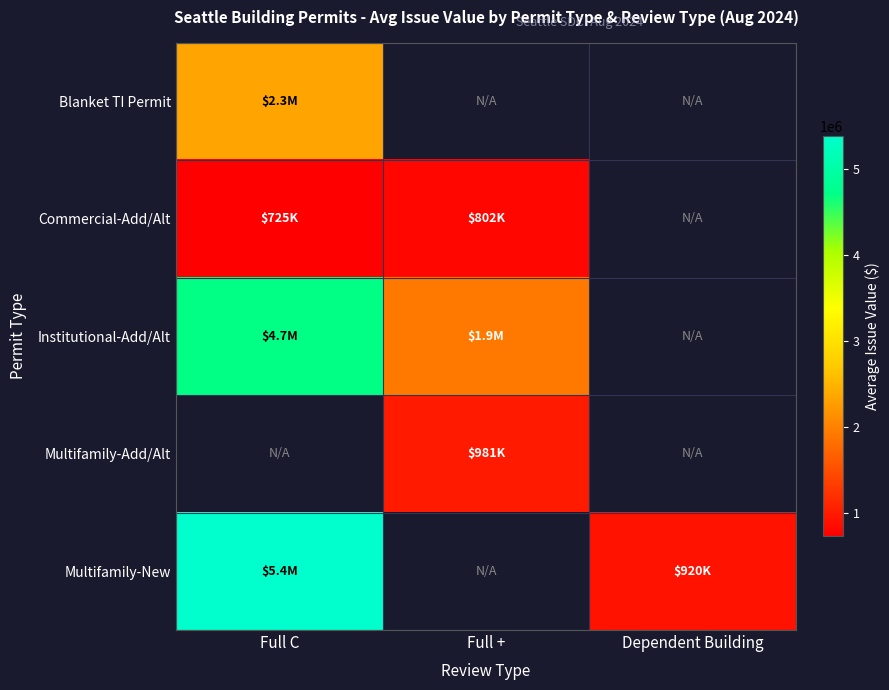

Which series changed the most between Full C and Full +?

Institutional-Add/Alt